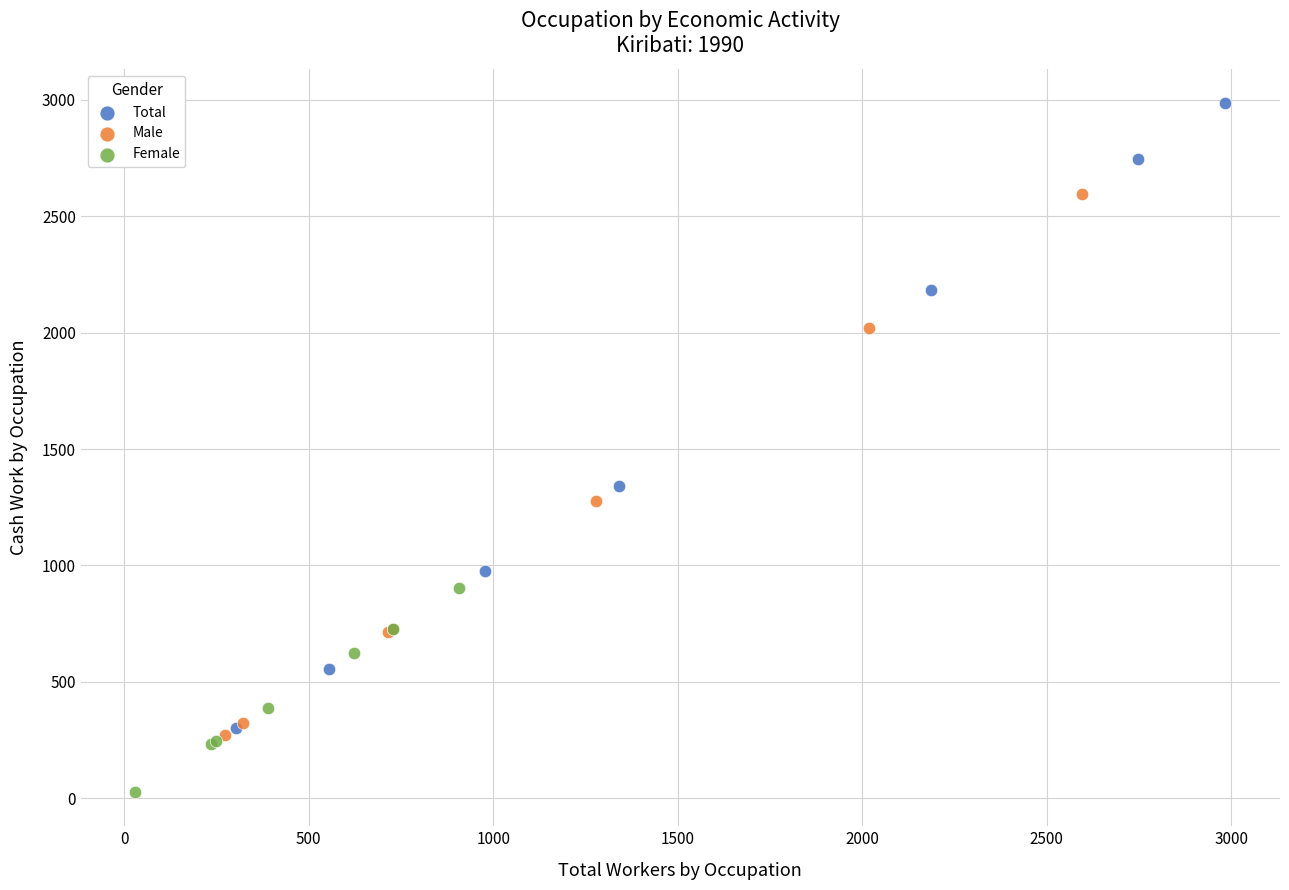

What are all the series names shown in the legend?

Total, Male, Female